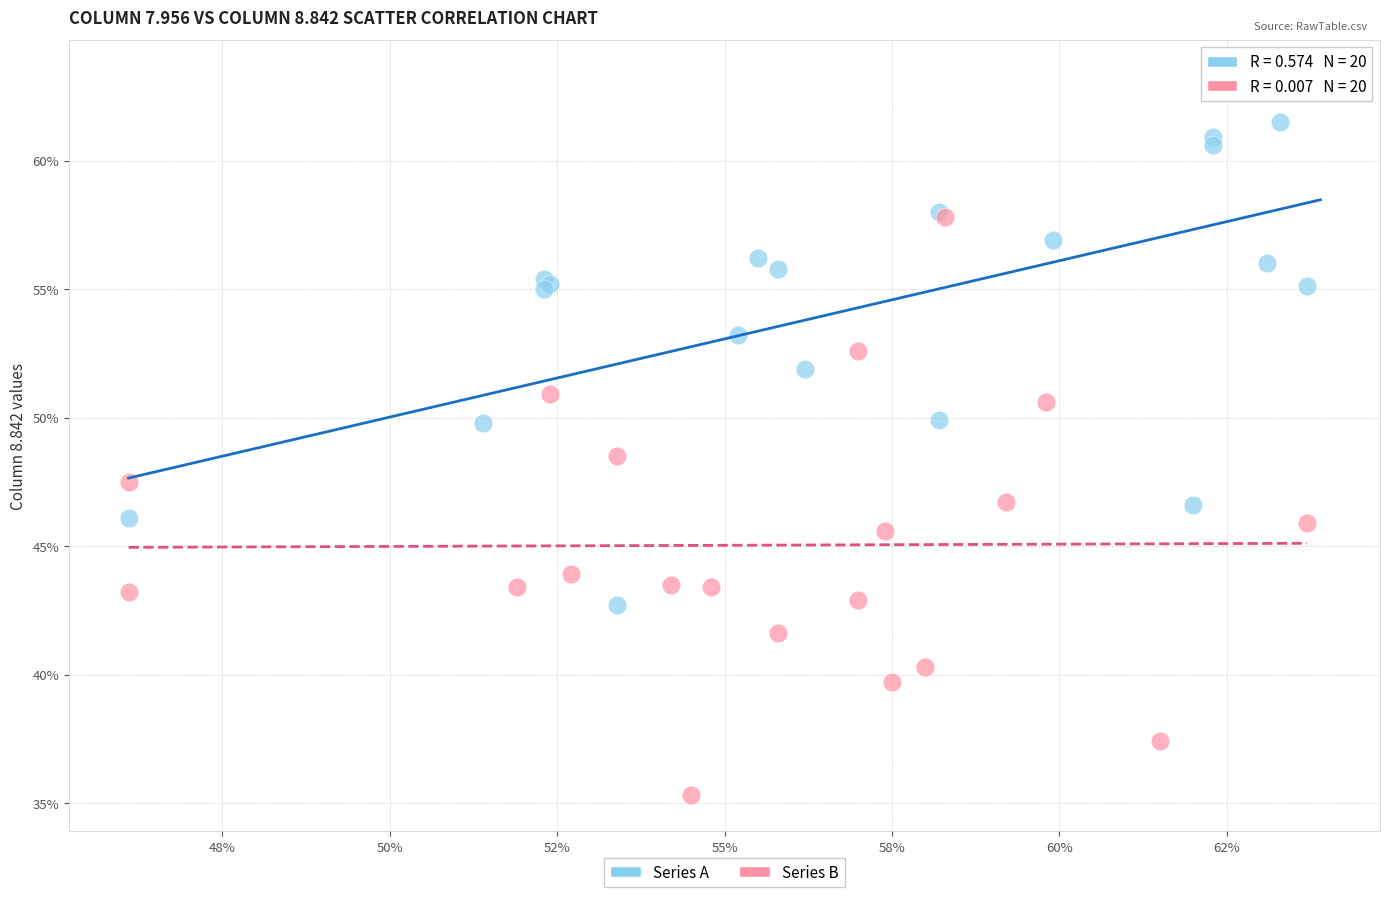

Which series has the widest spread of Y values?

Series B